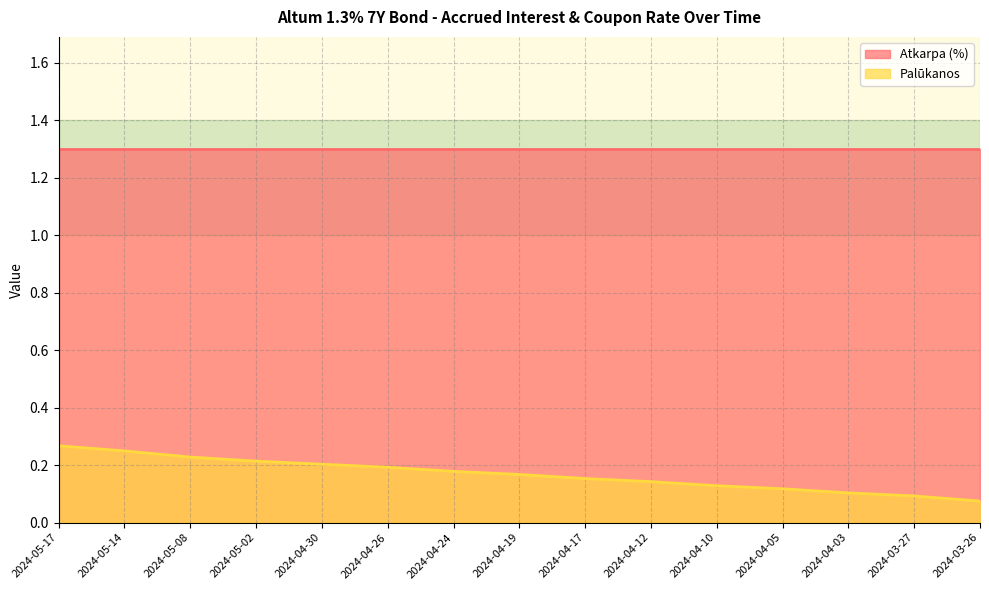

What is the minimum value shown in the chart?

0.1